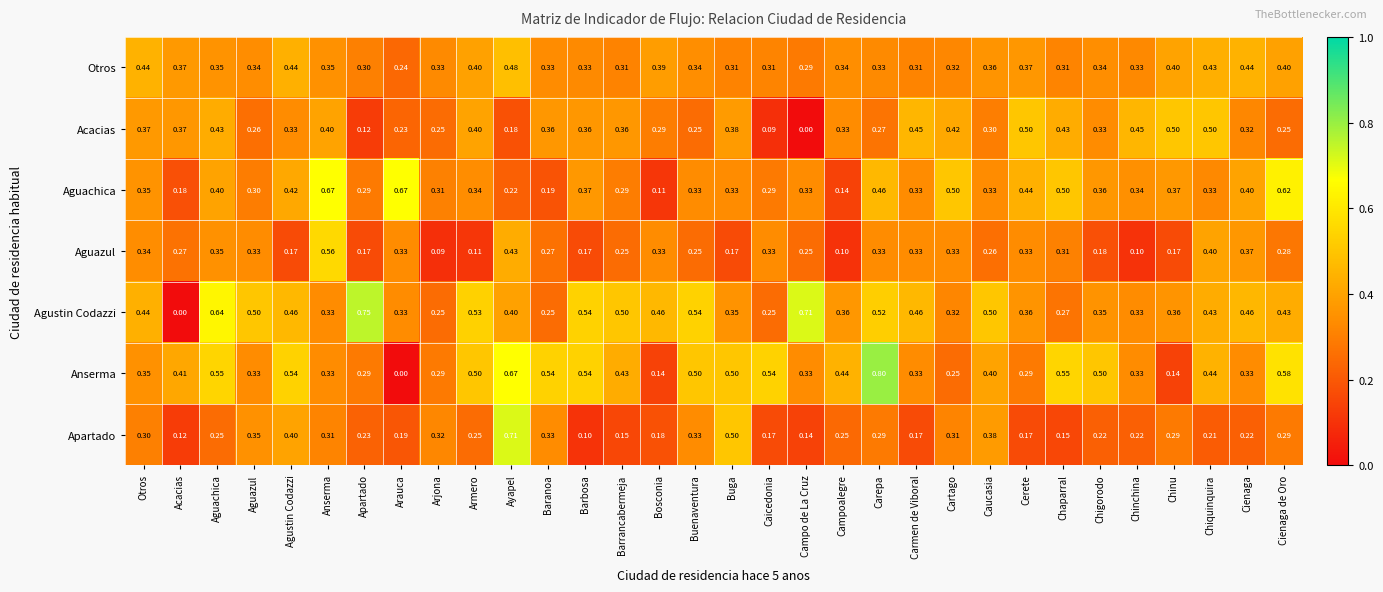

At which label is Aguachica closest to 0?

Bosconia